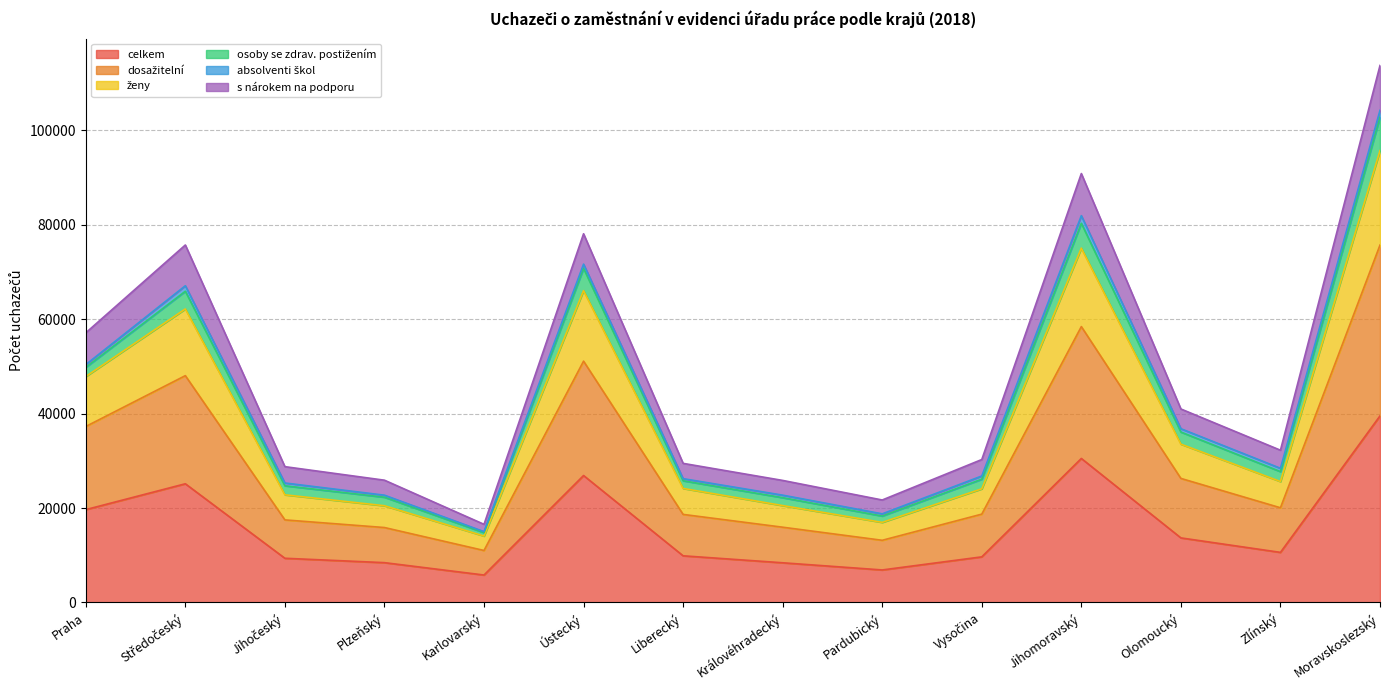

At which category is the sum across all series the highest?

Moravskoslezský